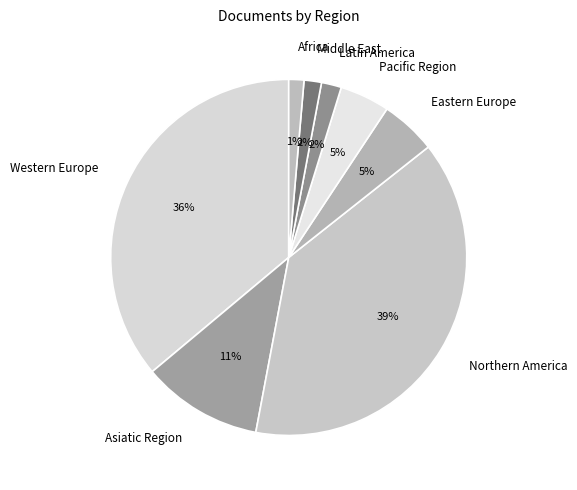

The Asiatic Region slice represents 23% of the pie. True or false?

False